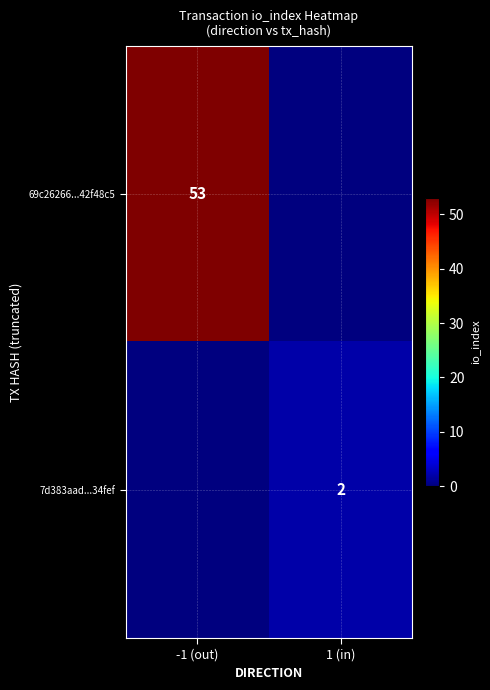

Is it true that 7d383aad...34fef equals 2 at 1 (in)?

True